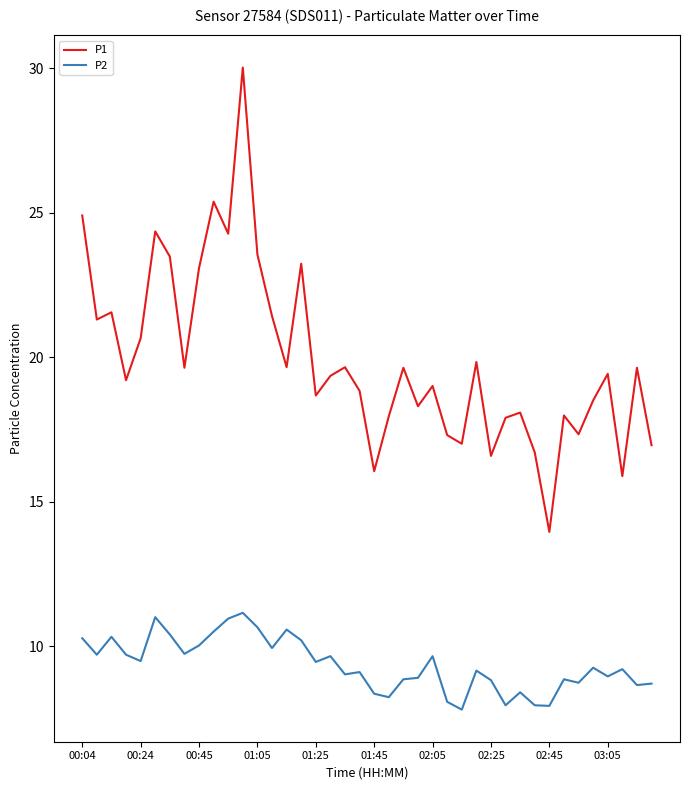

True or false: P2 and P1 intersect in this chart.

False